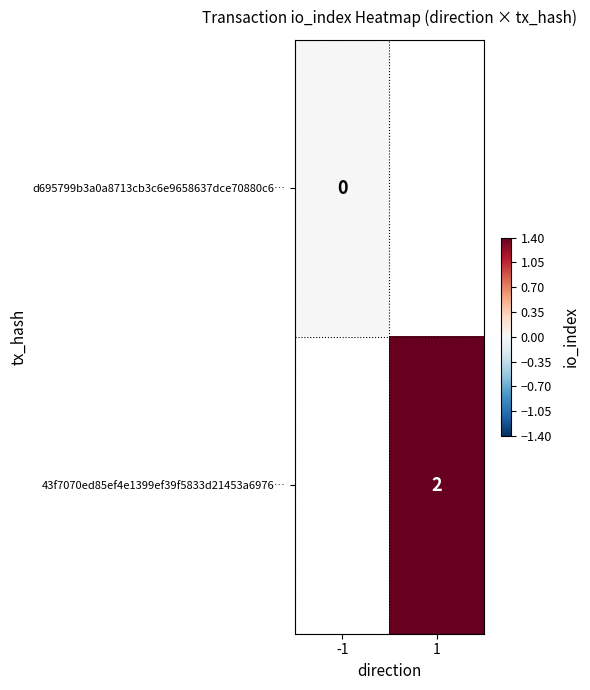

At how many categories does at least one series exceed 1?

1